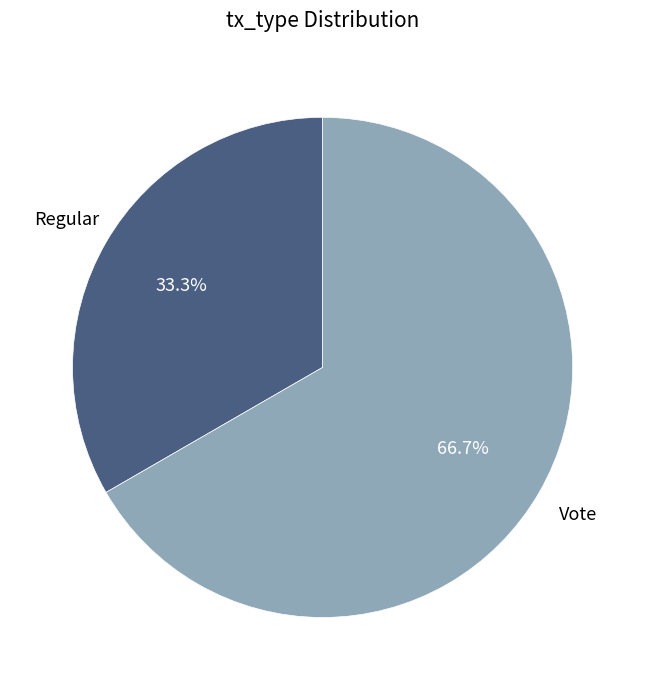

Does any single category account for the majority?

Yes